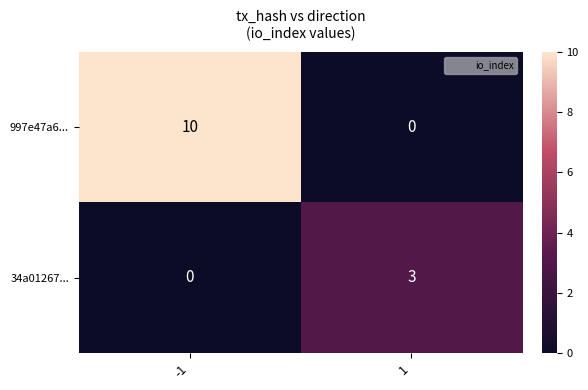

What is the total value across all series at -1?

10